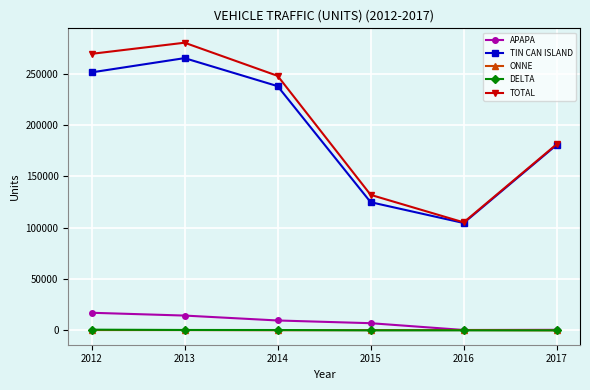

Rank the categories by TIN CAN ISLAND value from lowest to highest.

2016, 2015, 2017, 2014, 2012, 2013